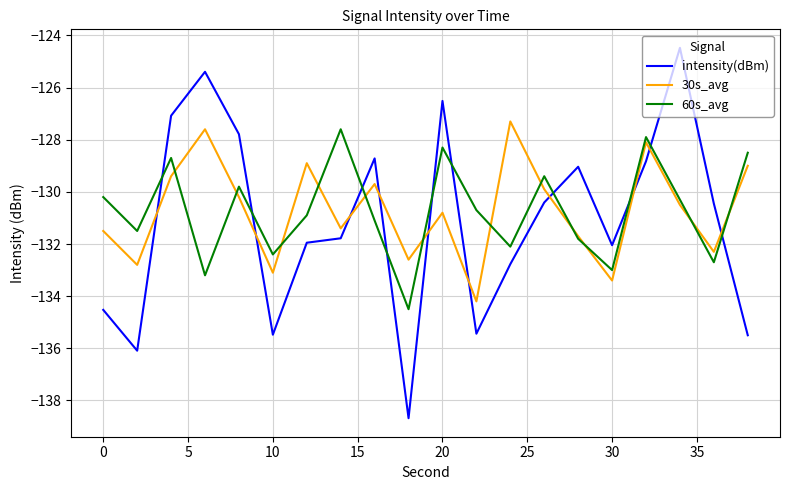

Which series has the largest range (max minus min)?

intensity(dBm)